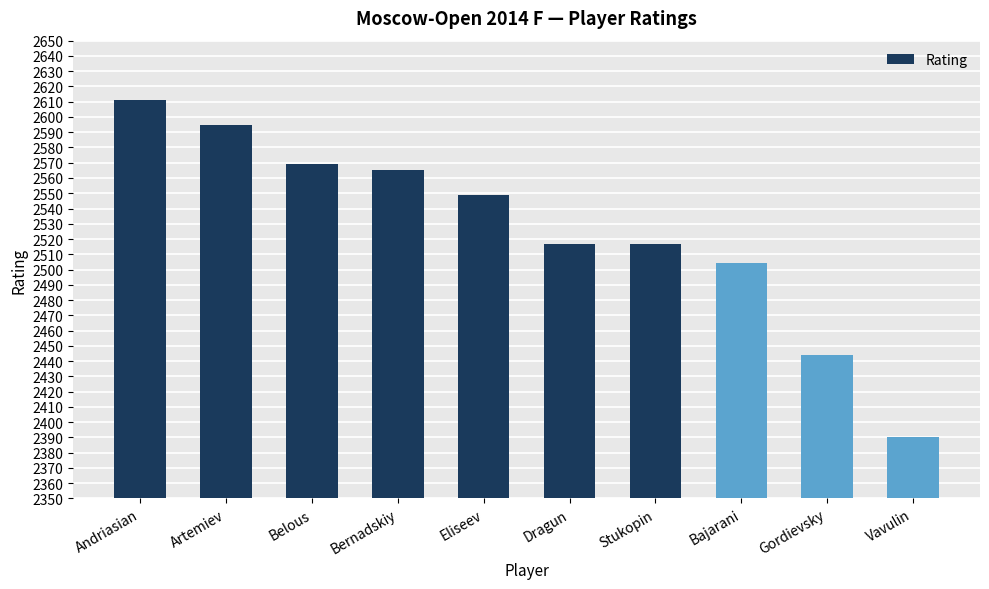

How many bars are there in total?

10